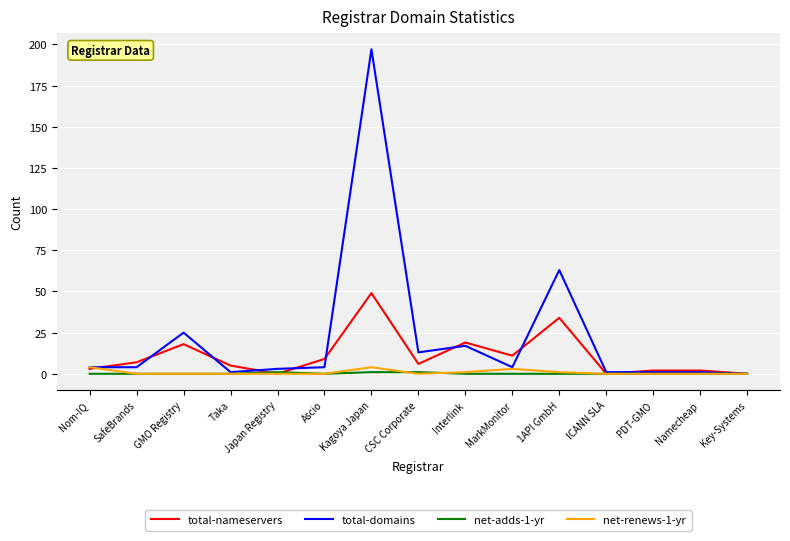

Which category has the highest value across all series?

Kagoya Japan